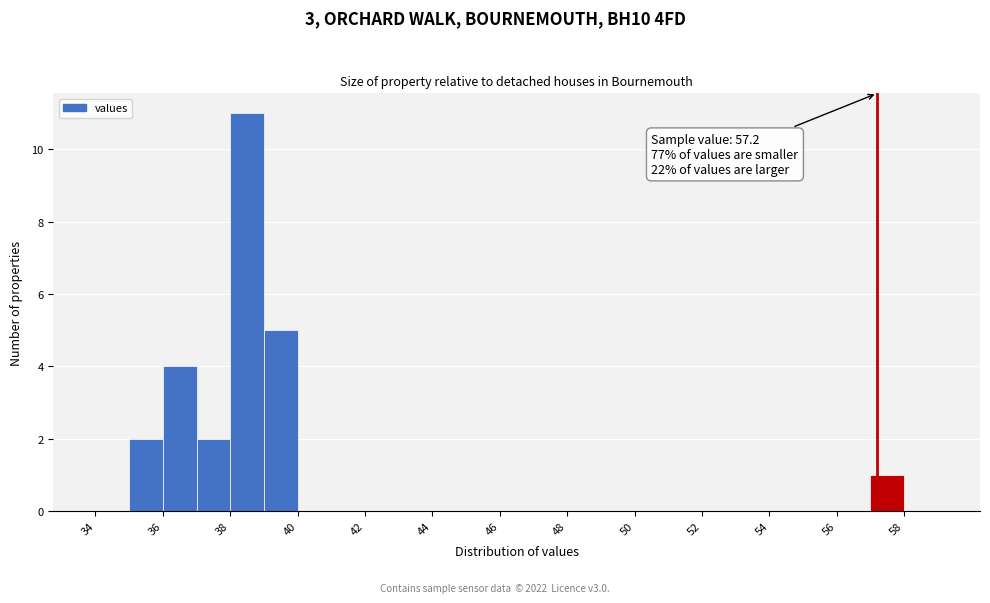

Over which range of the x-axis is the bar tallest?

38 to 39